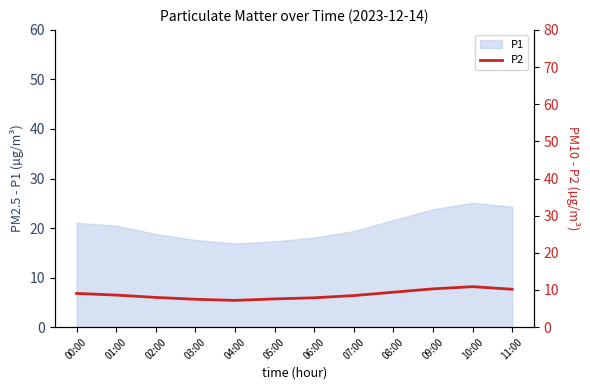

What is the label of the 9th point from the right?

03:00